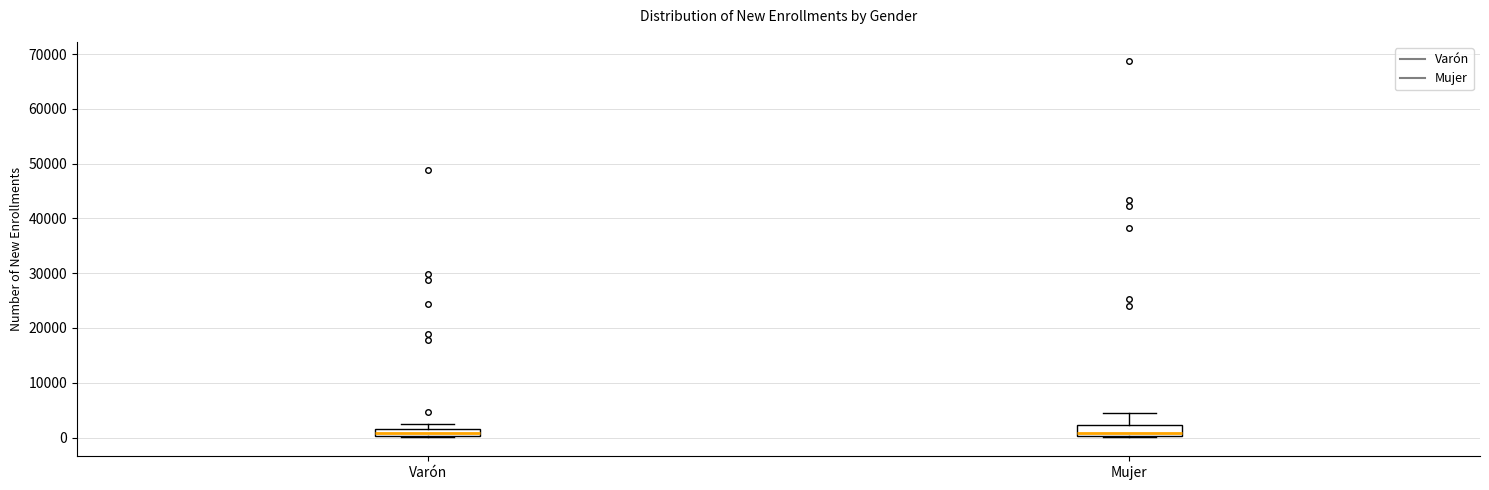

Where does the upper whisker of the box for Mujer end on the y-axis? The values are not printed on the chart, so give them approximately, as read against the axis.

5000